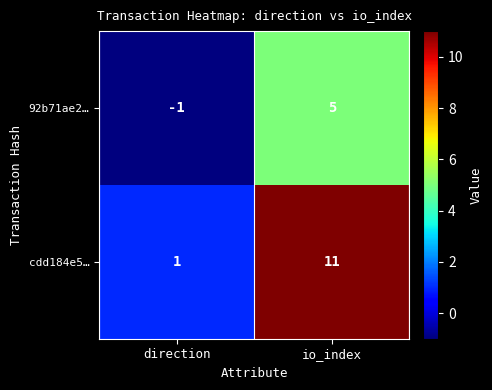

What is the difference between the 92b71ae2… values at io_index and direction?

6